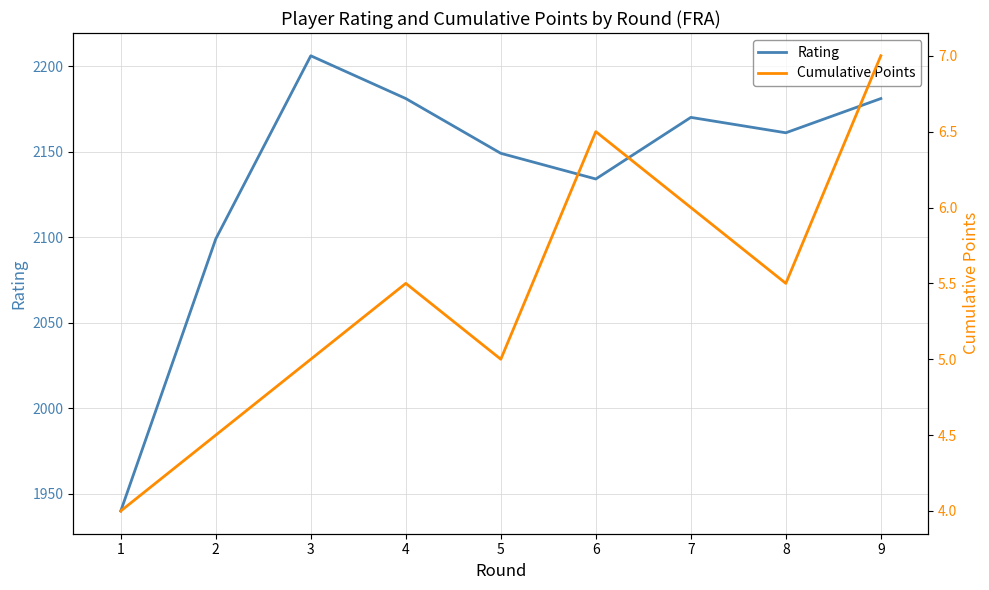

Rank the series by their average value, from lowest to highest.

Cumulative Points, Rating